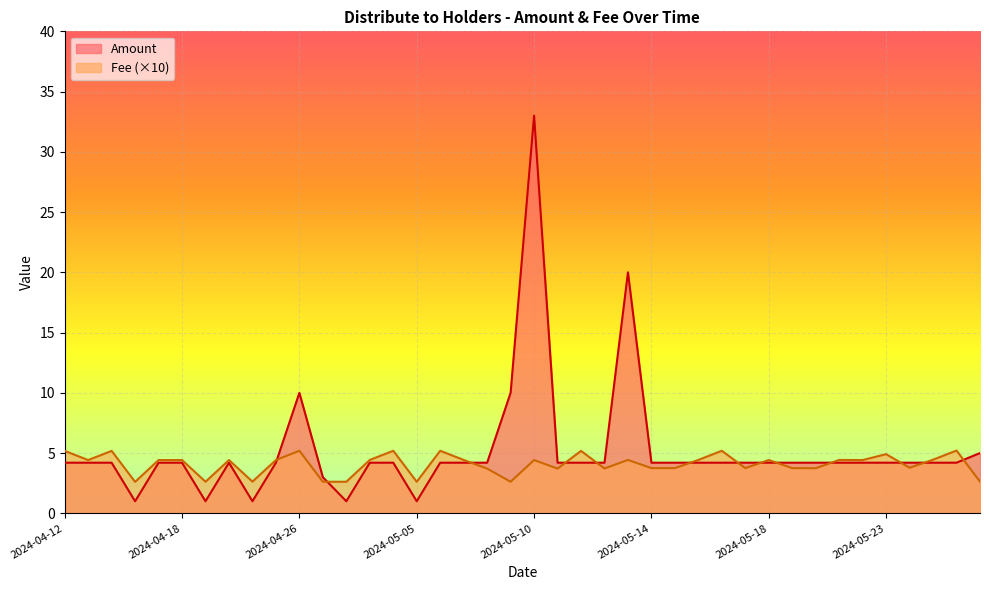

What is the difference between the second highest and second lowest values in the Amount series?

19.0